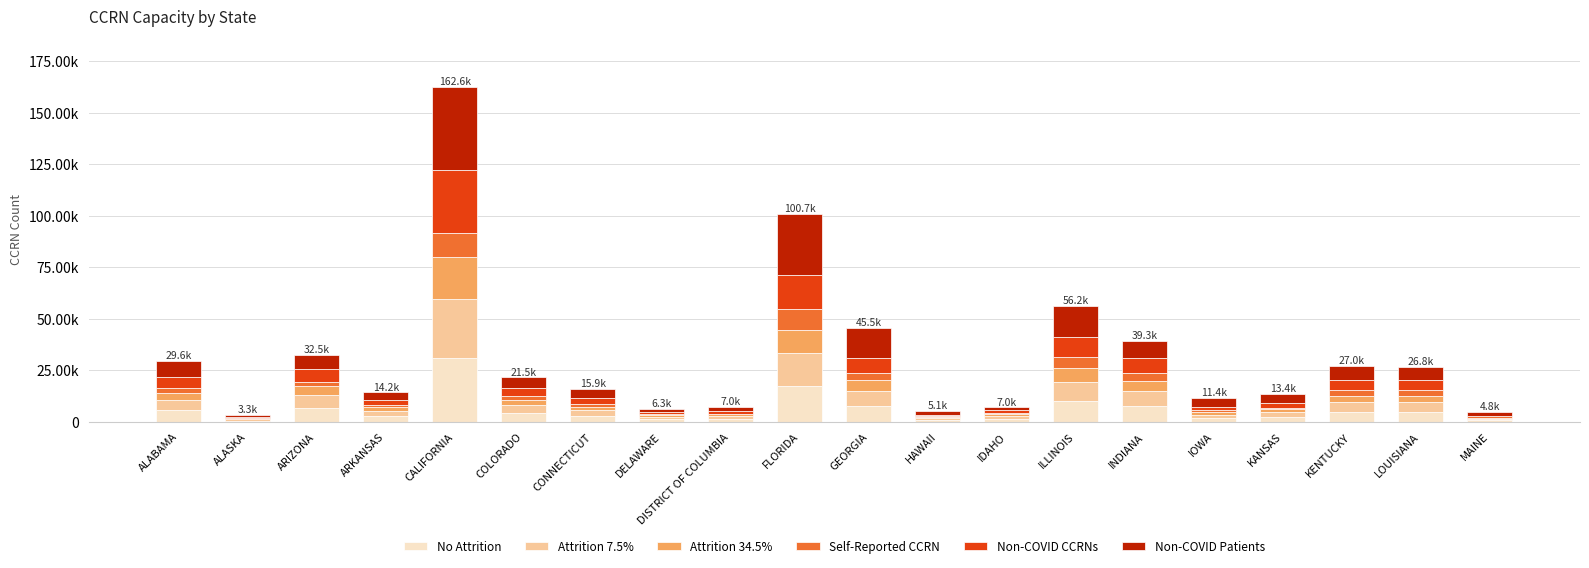

Which series has the widest spread of values?

Non-COVID Patients